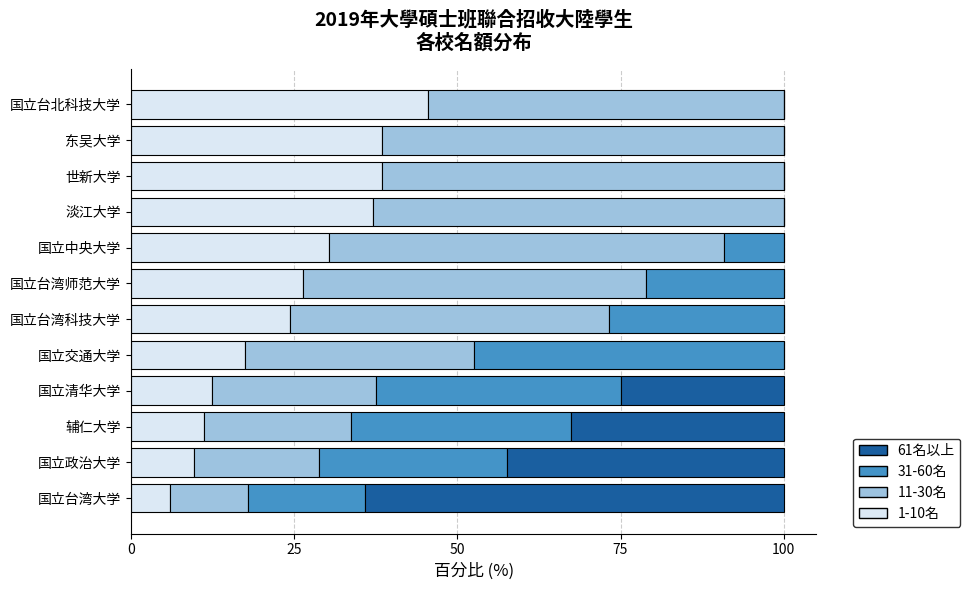

Which category has the highest value in the 1-10名 series?

国立台北科技大学